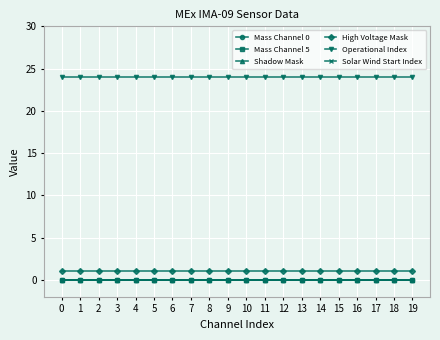

Which series changed the most between 2 and 19?

Mass Channel 0